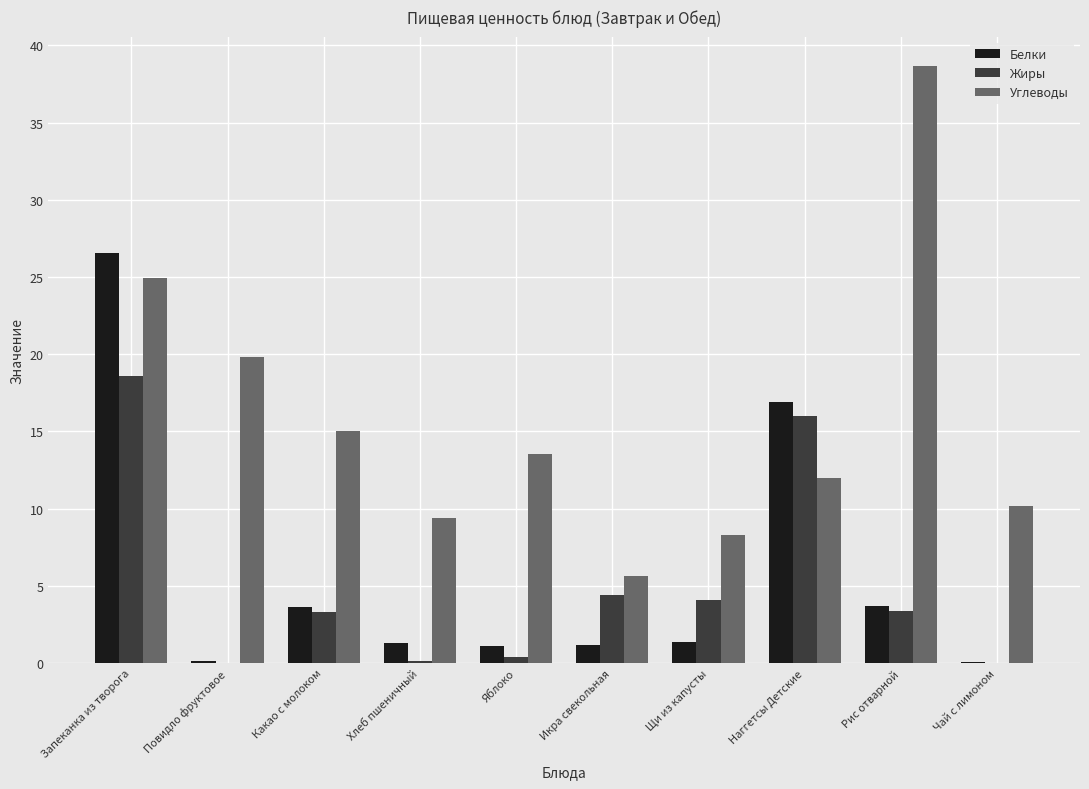

Which series has the largest total across all categories?

Углеводы